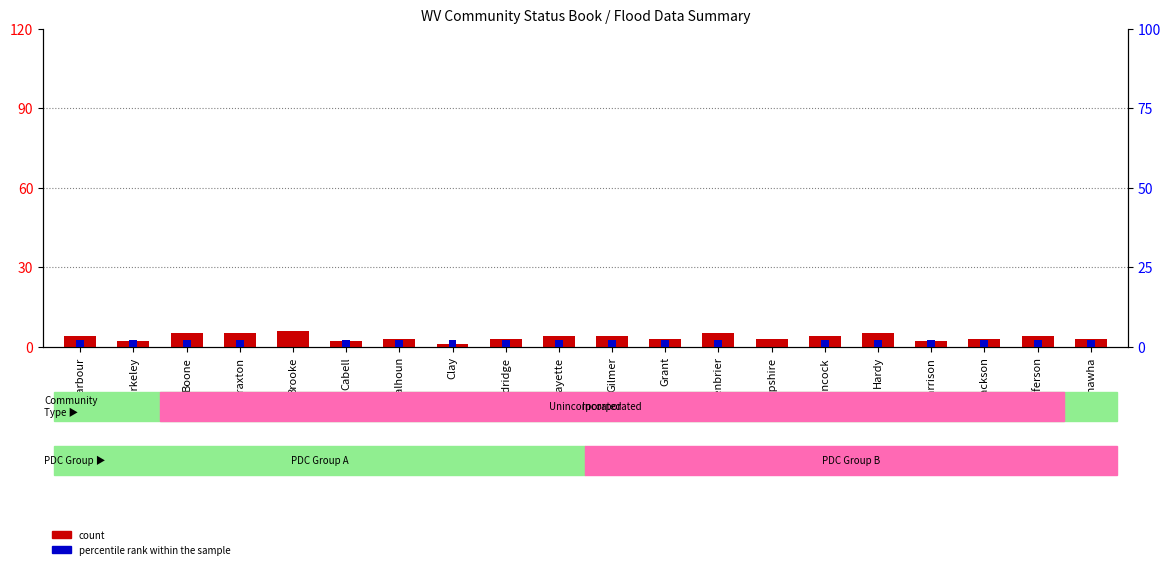

What is the average value of the count series?

4